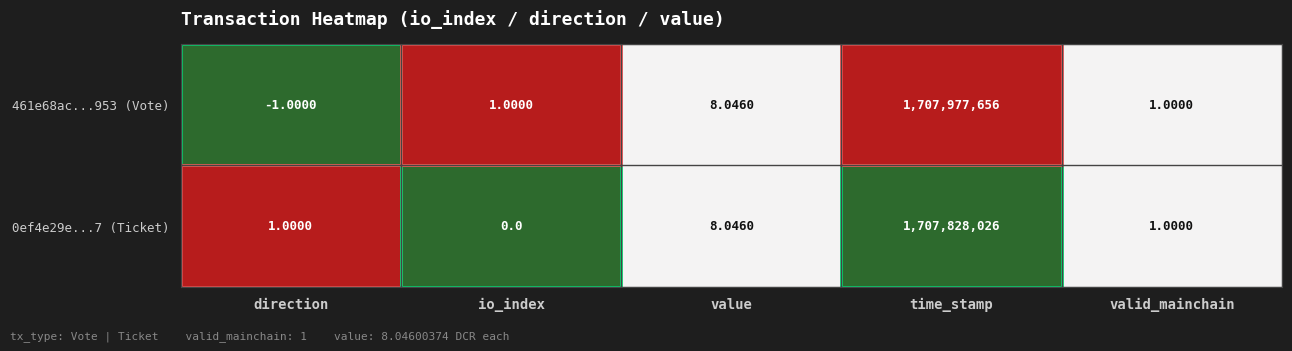

Is the value of 0ef4e29e...7 (Ticket) at direction greater than the value of 461e68ac...953 (Vote) at direction?

Yes